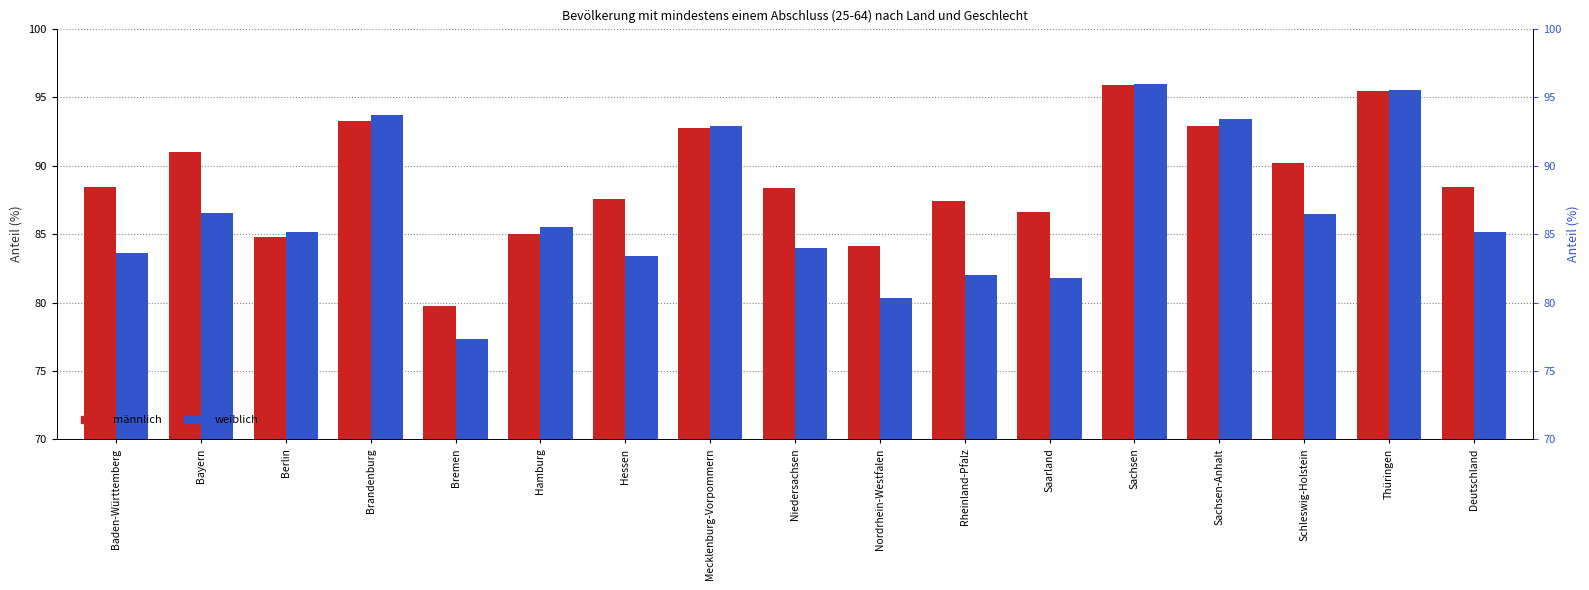

What is the value of the männlich bar at the 15th from the left?

90.2